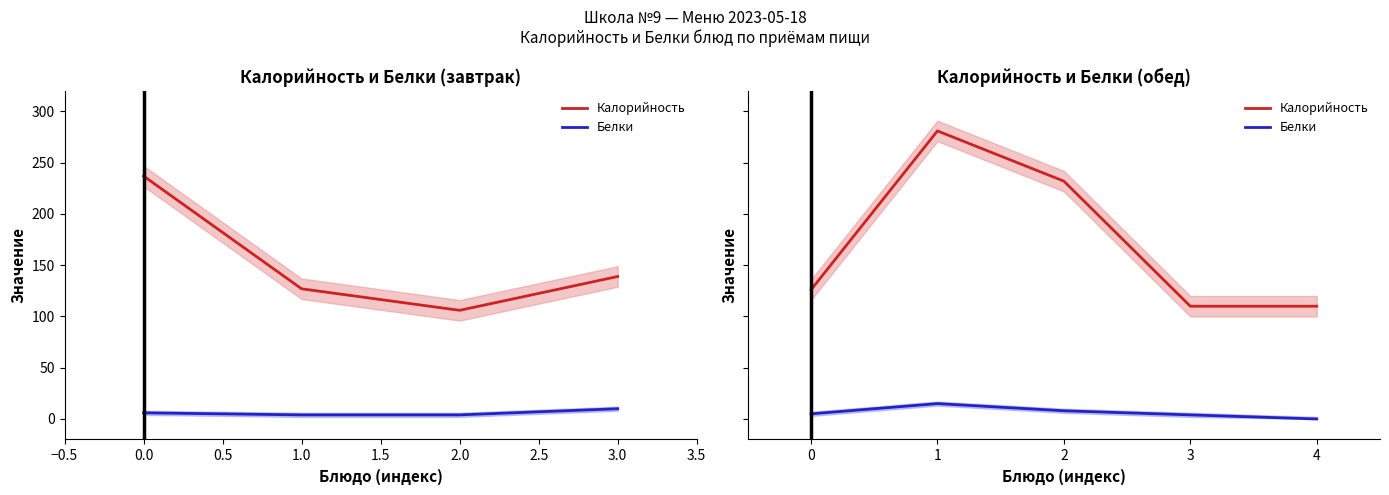

In Калорийность, how many points are higher than both neighbors (excluding endpoints)?

1